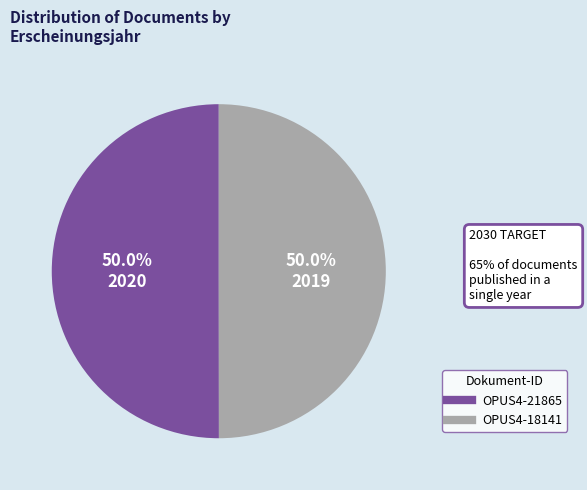

What percentage do OPUS4-21865 and OPUS4-18141 together represent?

100.0%